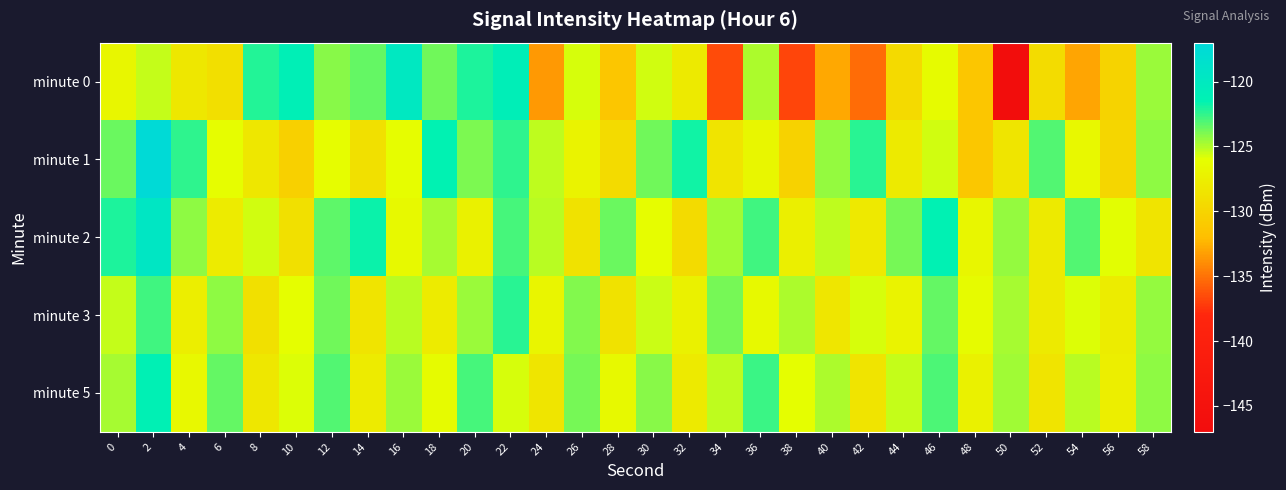

Between 44 and 56, which is larger?

44